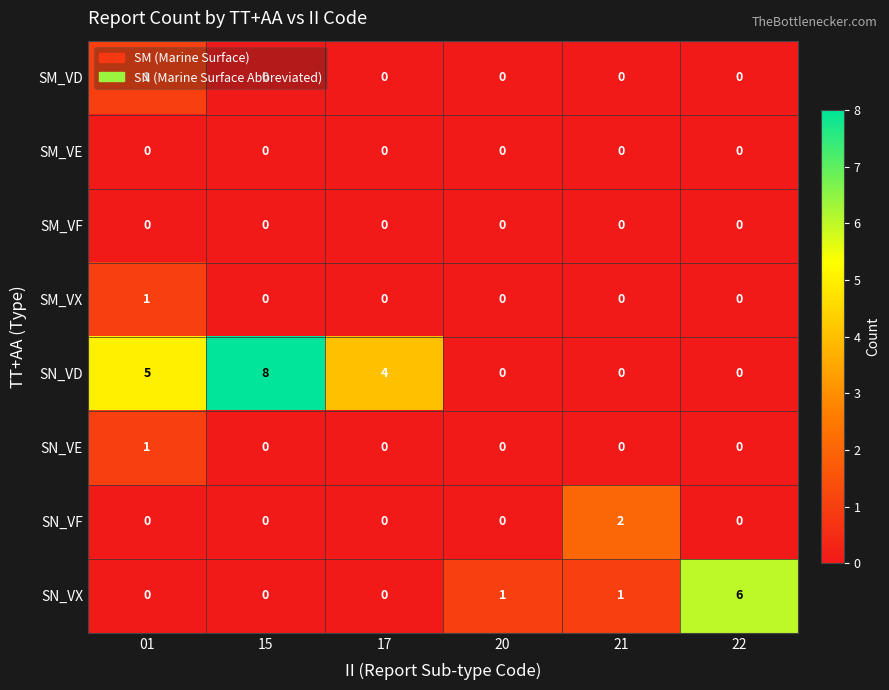

At which label does SN_VF reach its peak?

21